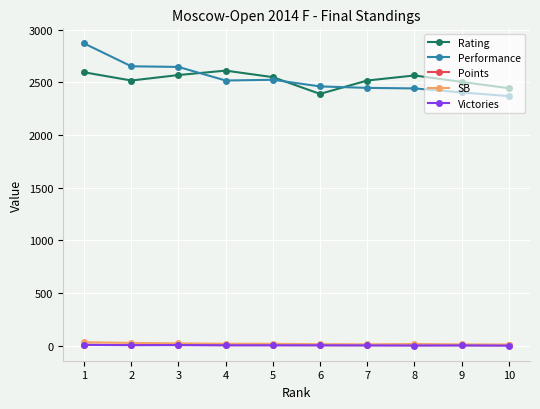

The value of Rating at 9 is 2504.0. True or false?

True